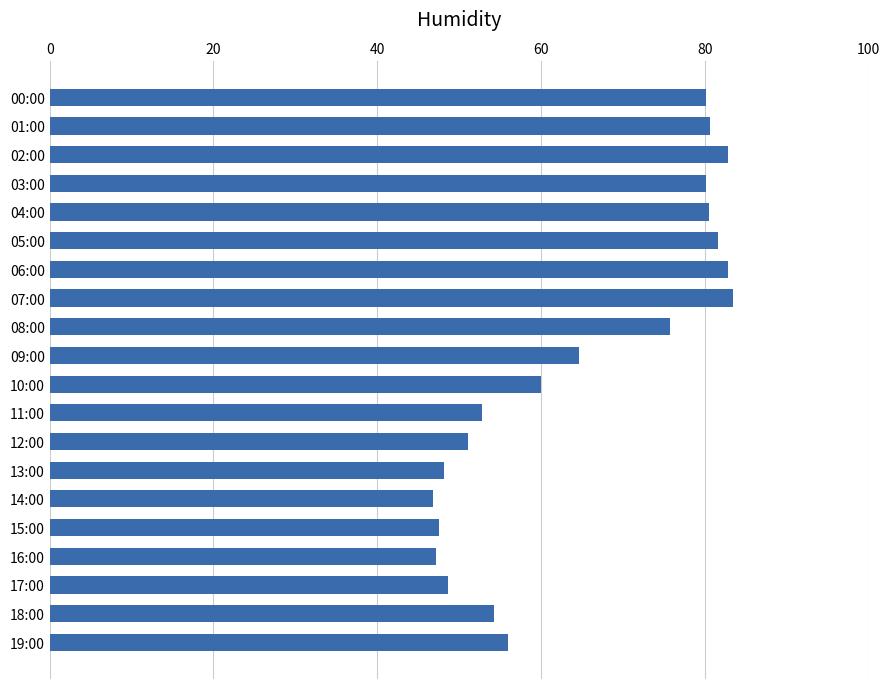

What is the greatest value displayed?

83.5